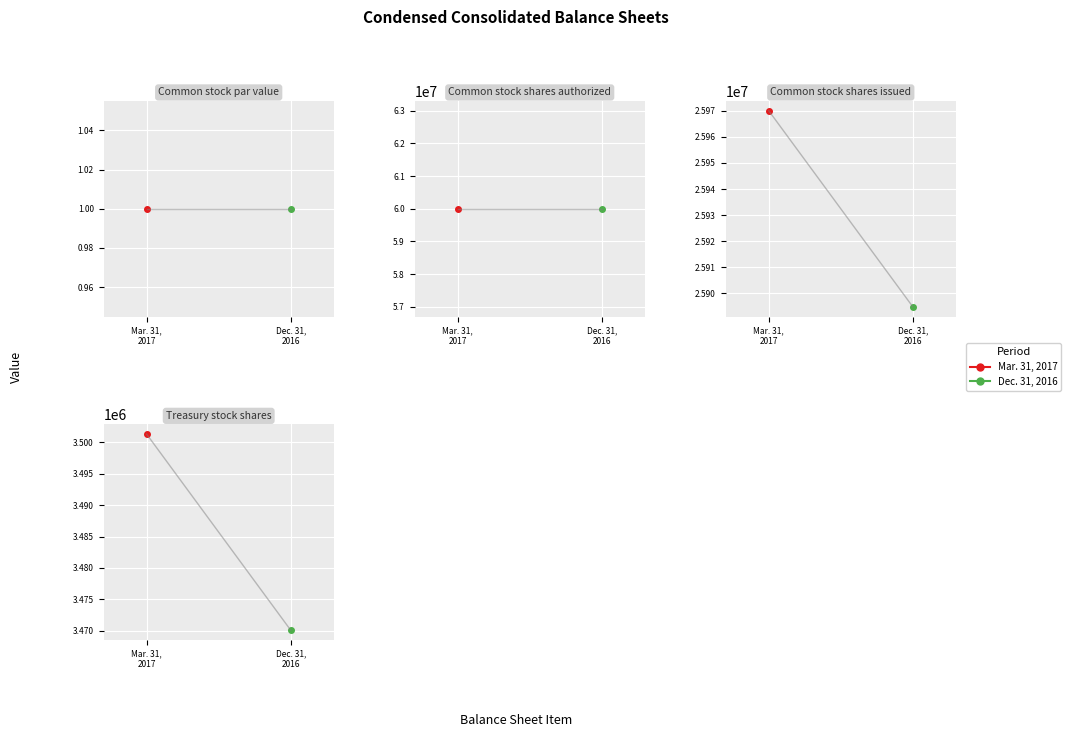

Reading left to right, extract all data points from this chart.

Mar. 31, 2017: Common stock par value=1	Common stock shares authorized=60000000	Common stock shares issued=25970037	Treasury stock shares=3501313
Dec. 31, 2016: Common stock par value=1	Common stock shares authorized=60000000	Common stock shares issued=25894782	Treasury stock shares=3470084